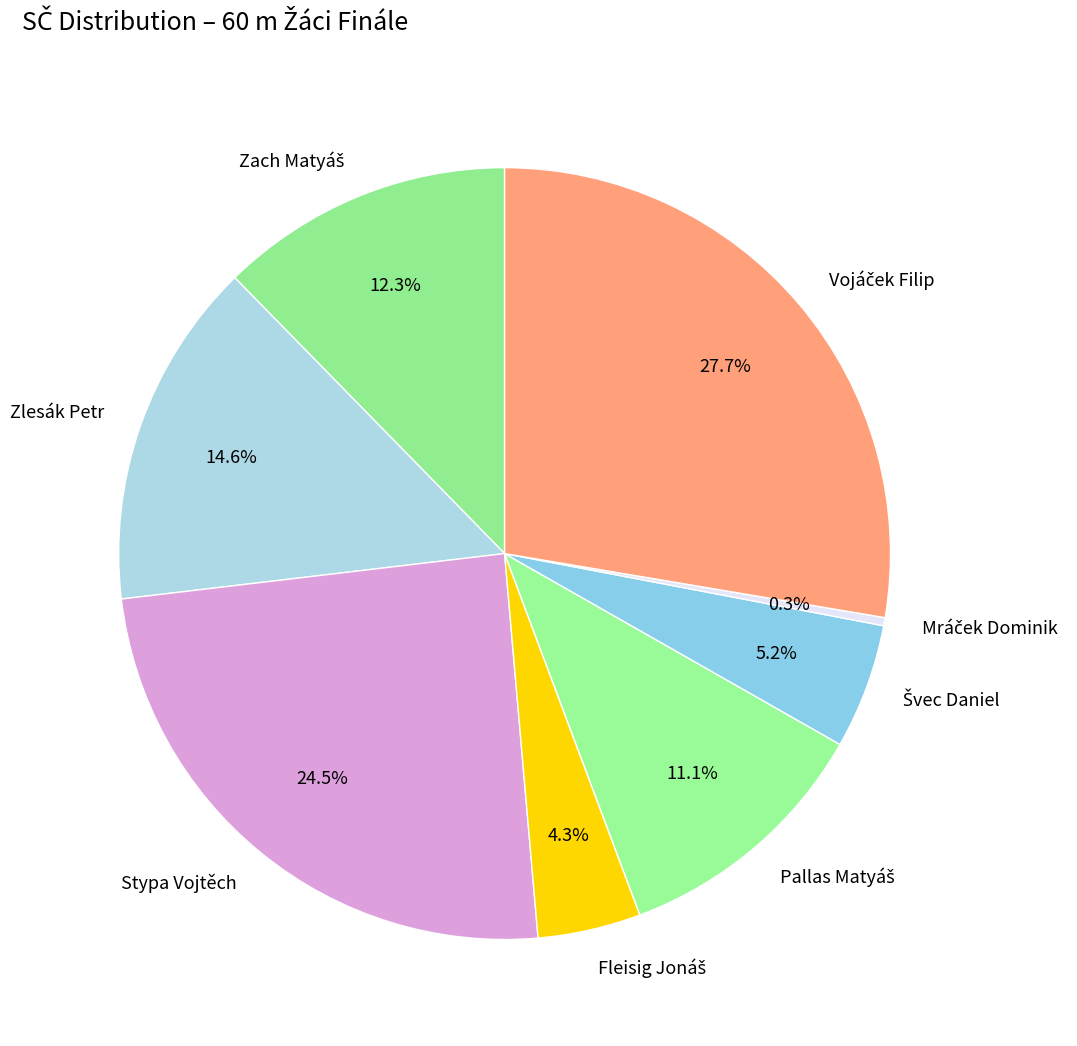

Is there a majority slice in this chart?

No